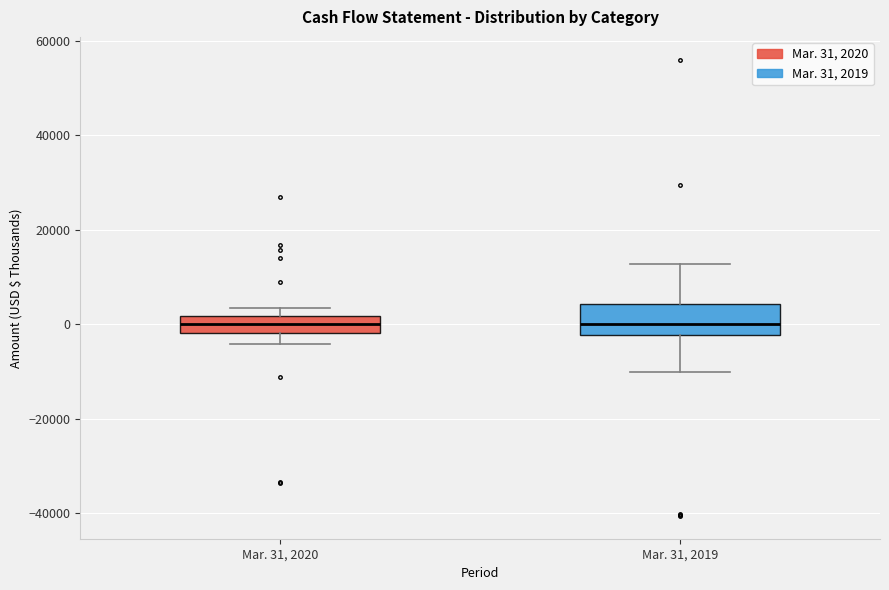

Reading left to right, read every box against the y-axis: the position of its median line, the range the box covers, and the ends of its whiskers. The values are not printed on the chart, so give them approximately, as read against the axis.

Mar. 31, 2020: median 0, box -2000 to 2000, whiskers -4000 to 4000
Mar. 31, 2019: median 0, box -2000 to 4000, whiskers -10000 to 12000